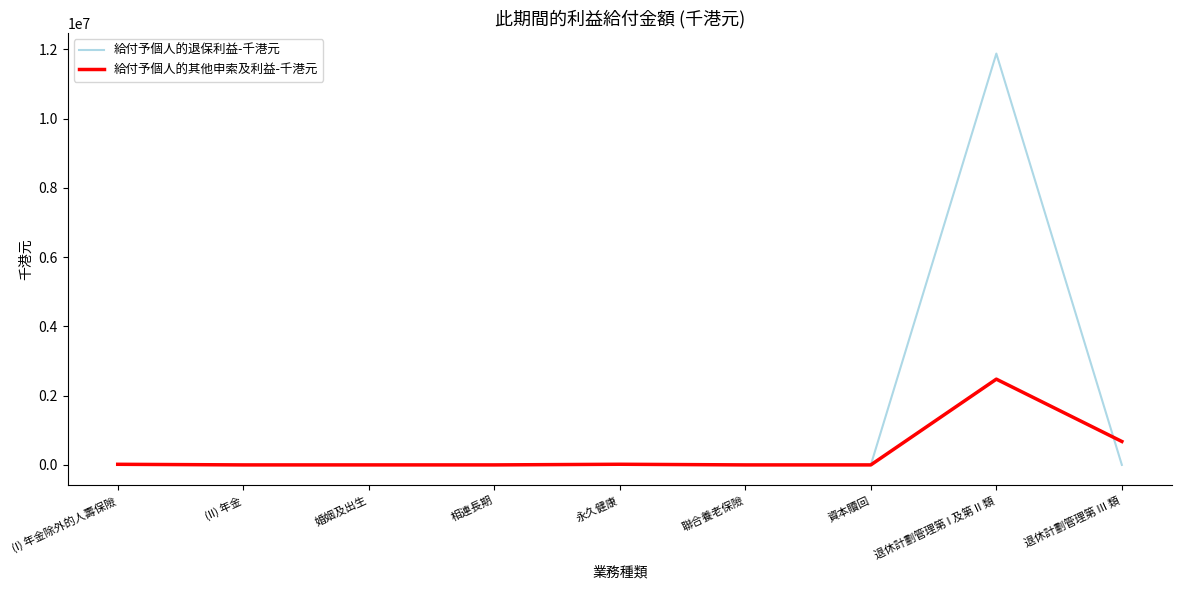

At which category is the sum across all series the highest?

退休計劃管理第 I 及第 II 類